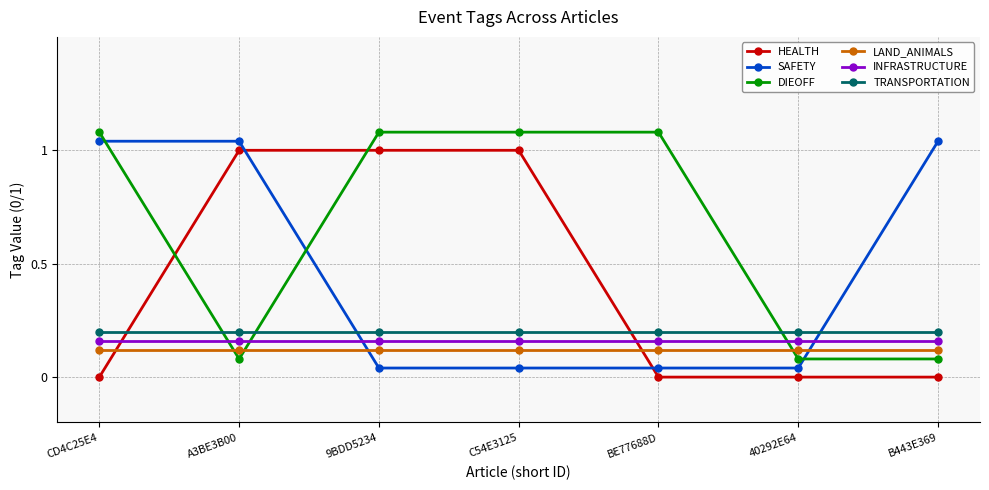

Which series ends up on top after the final intersection of HEALTH and DIEOFF?

DIEOFF